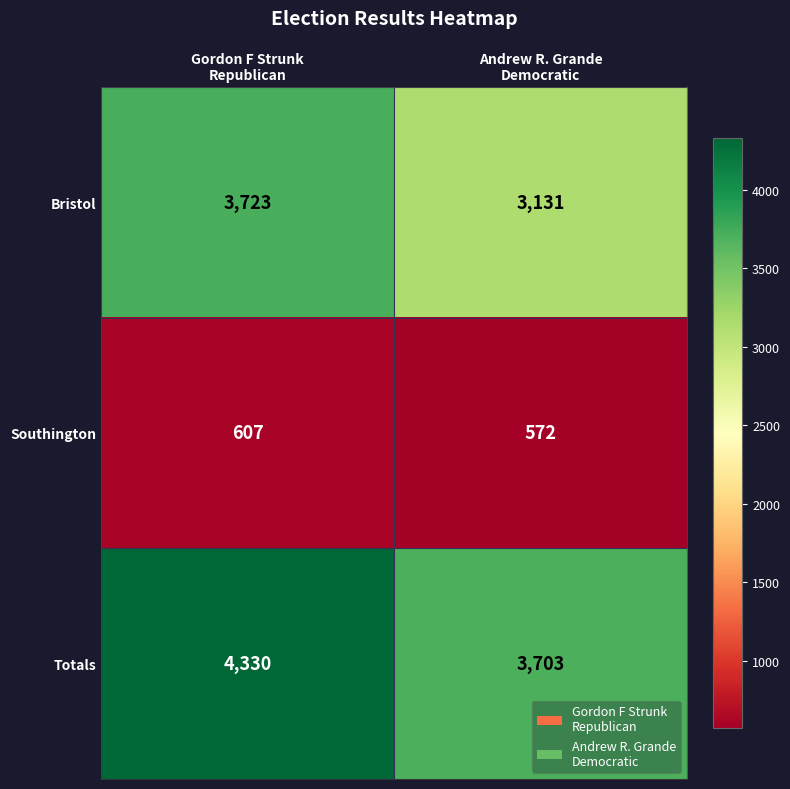

Reading right to left, list all the values displayed in this chart.

Bristol: 3131	3723
Southington: 572	607
Totals: 3703	4330